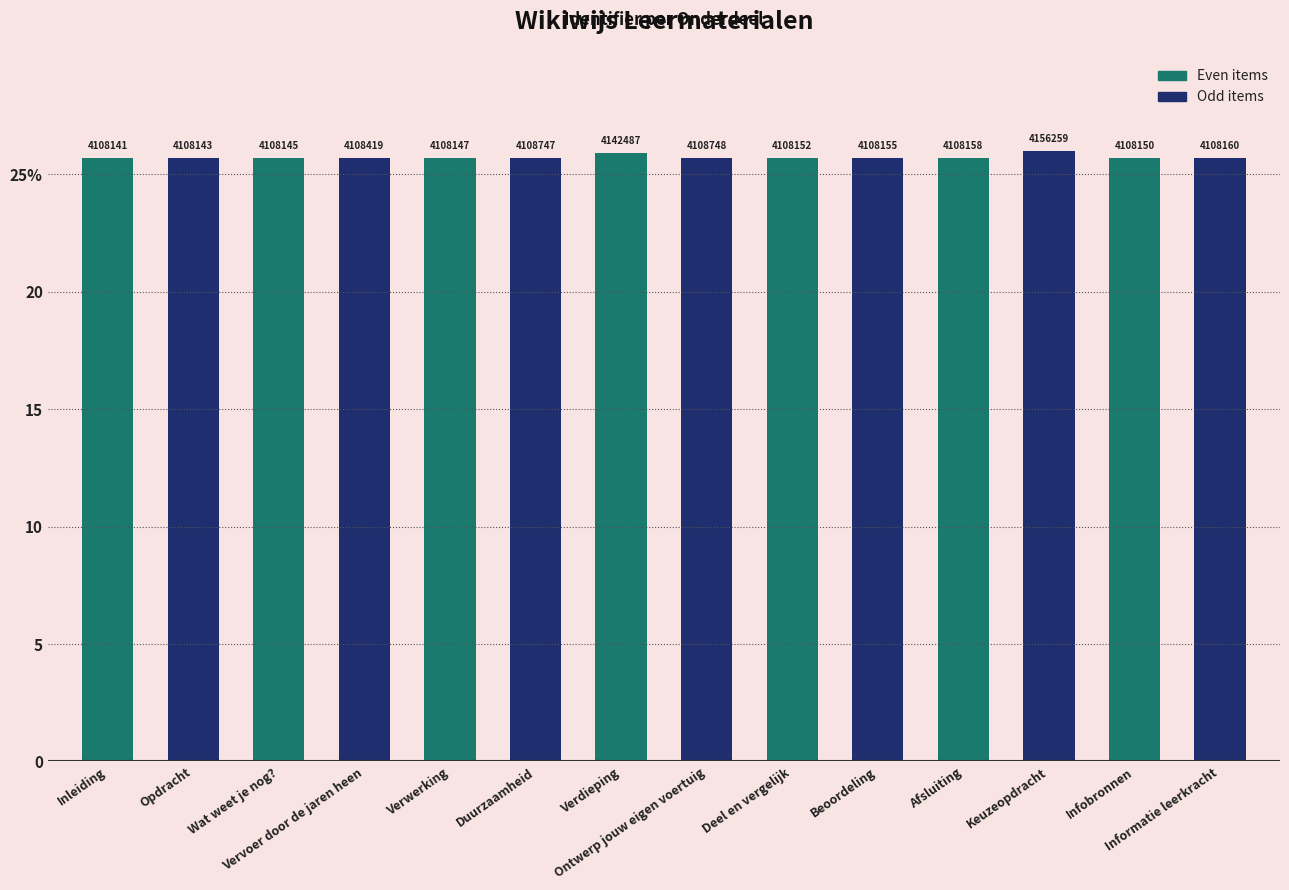

Are the bars horizontal?

No